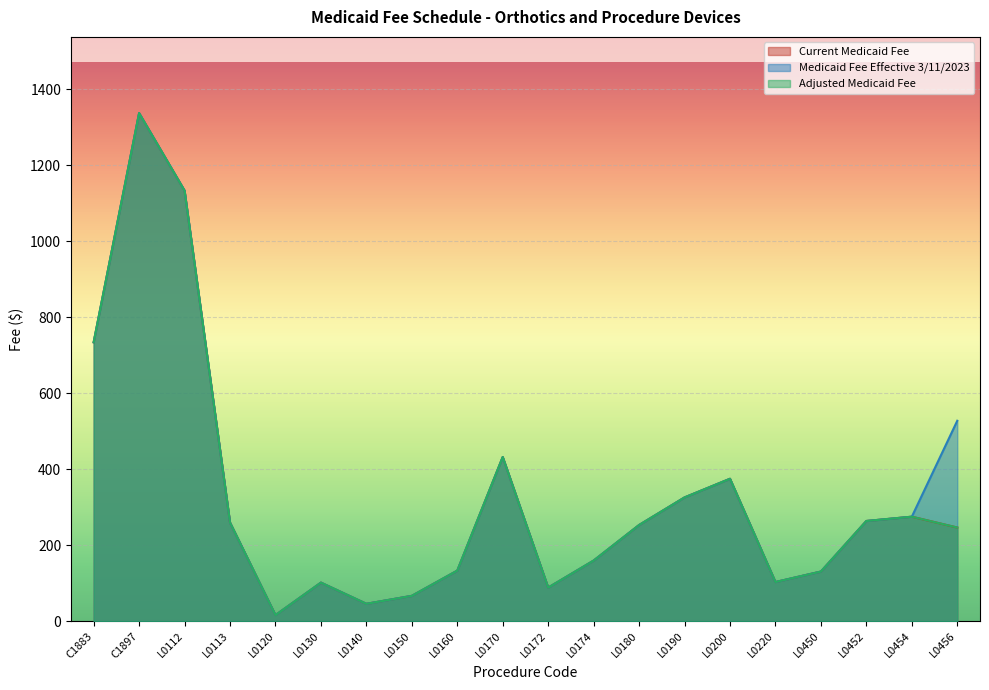

How many data points does each series have?

20